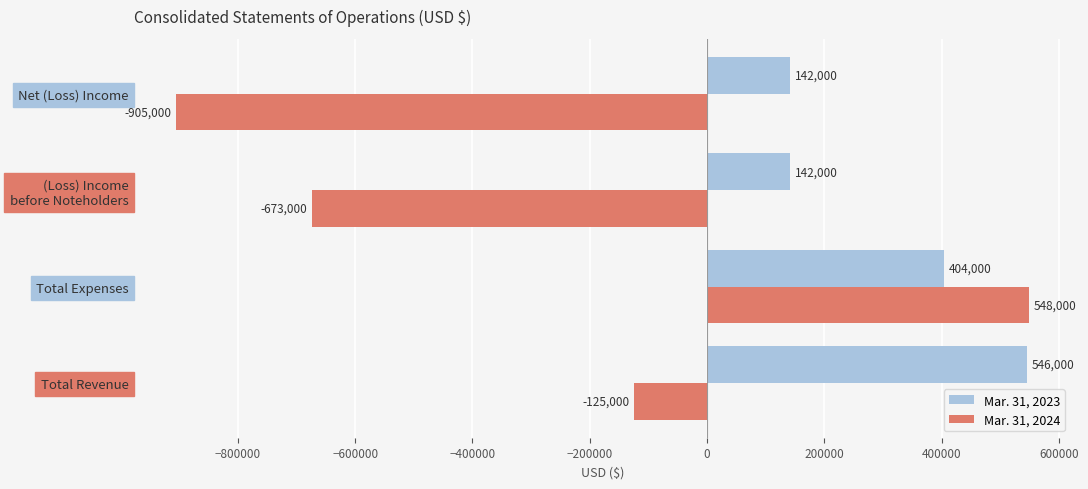

Which series has the widest spread of values?

Mar. 31, 2024